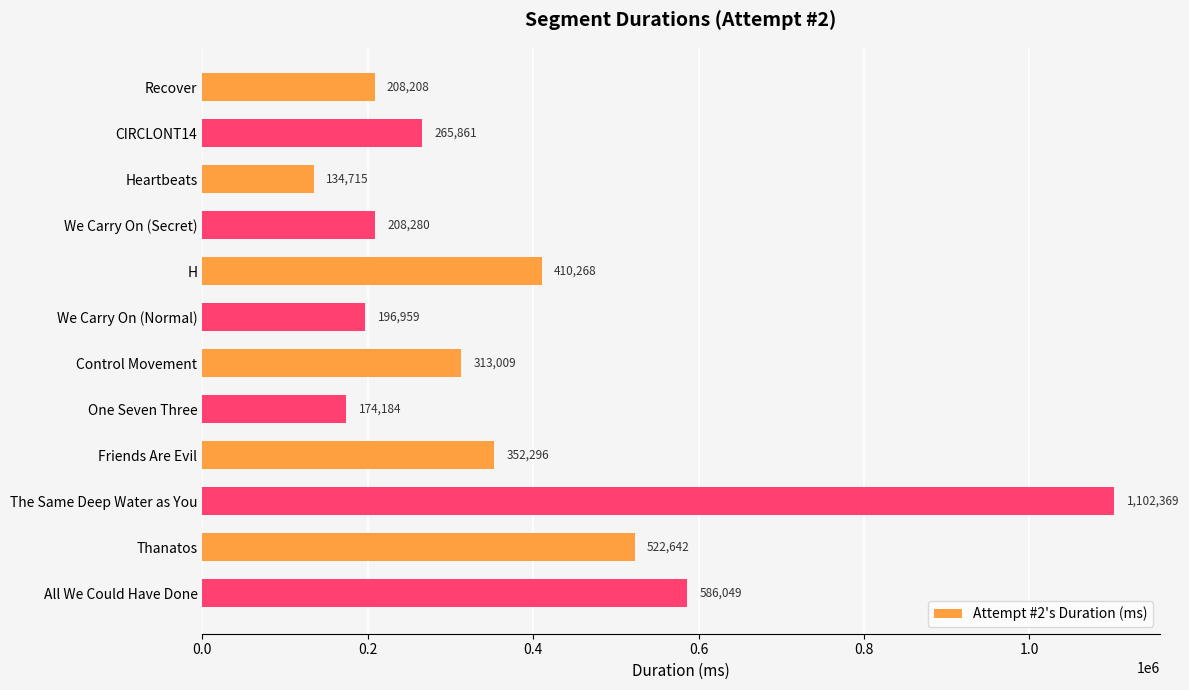

The value at Thanatos is 522642. True or false?

True